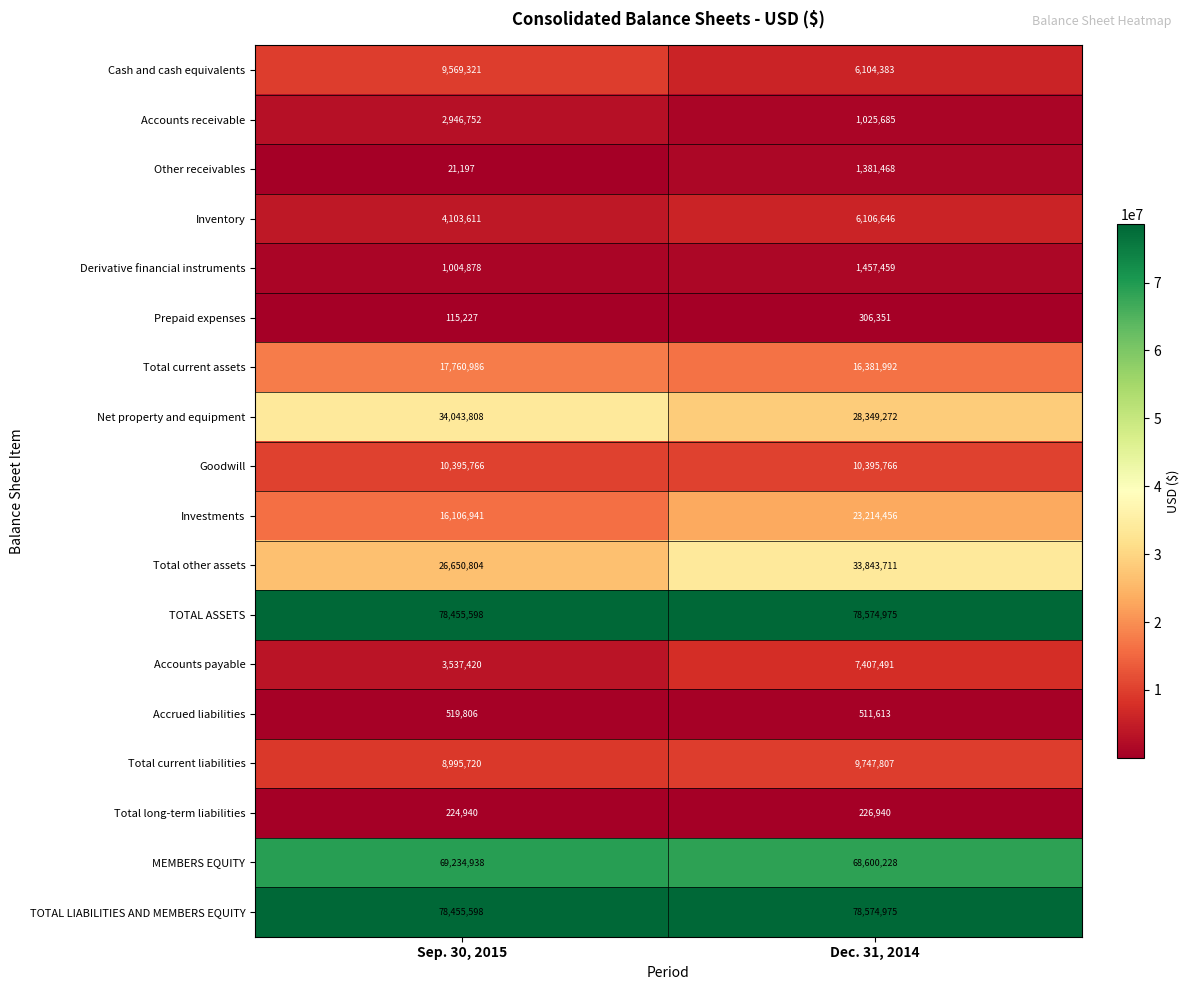

What is the smallest value displayed?

21197